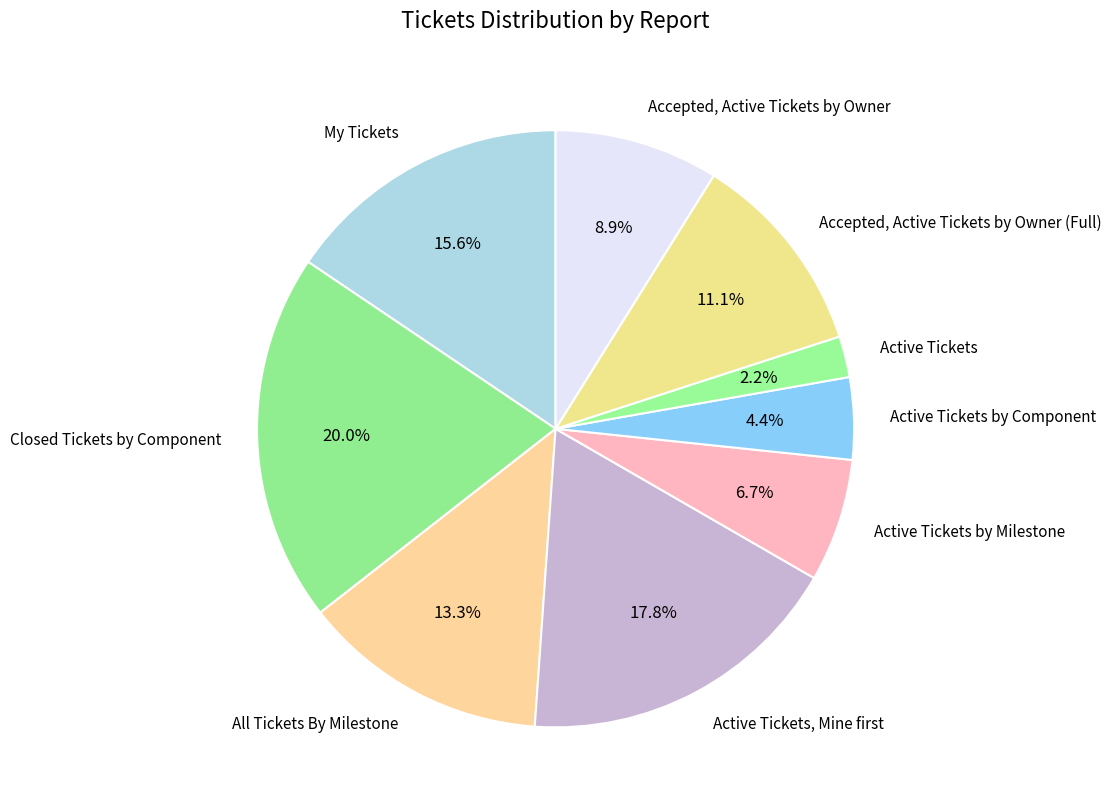

Is it true that Active Tickets by Milestone is 1% of the pie?

False